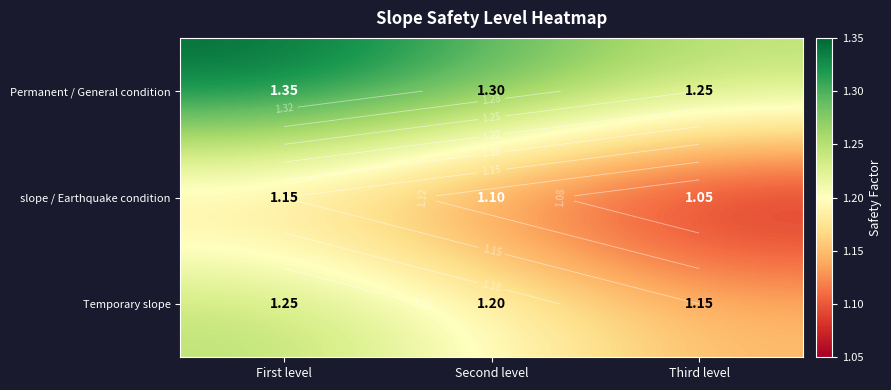

List the series in order of their peak value, lowest first.

slope / Earthquake condition, Temporary slope, Permanent / General condition